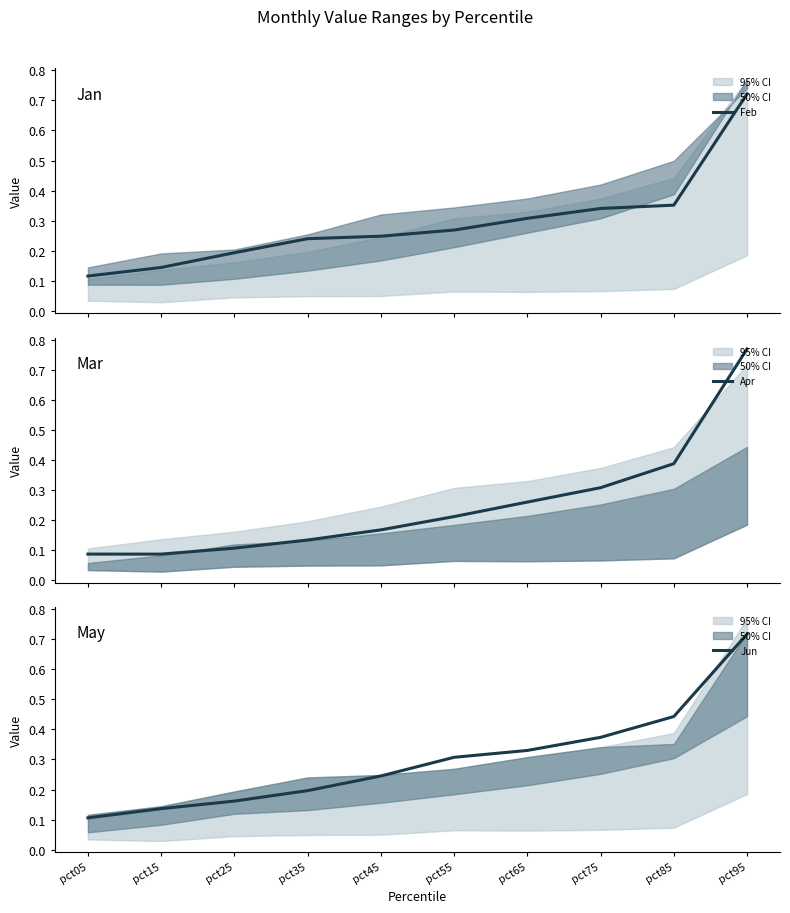

Rank the series by their maximum value, from lowest to highest.

Jun, Feb, Apr